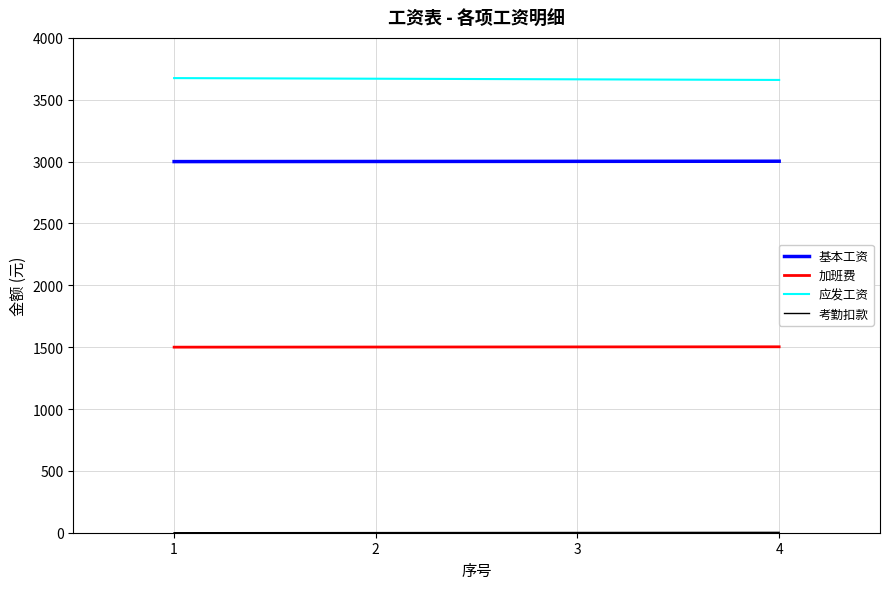

The value of 应发工资 at 3 is 3665. True or false?

True